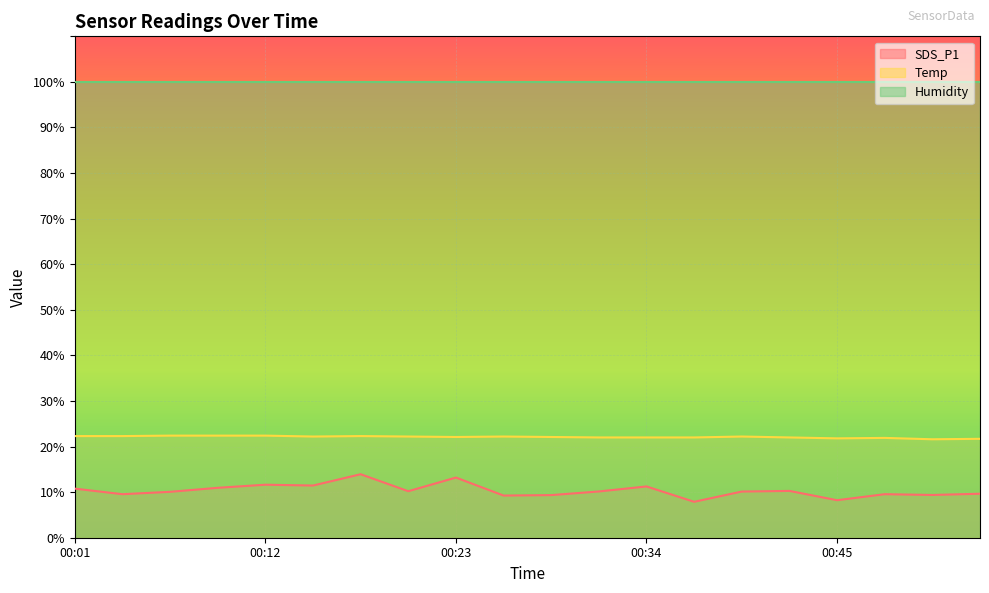

How many lines are shown in the chart?

3